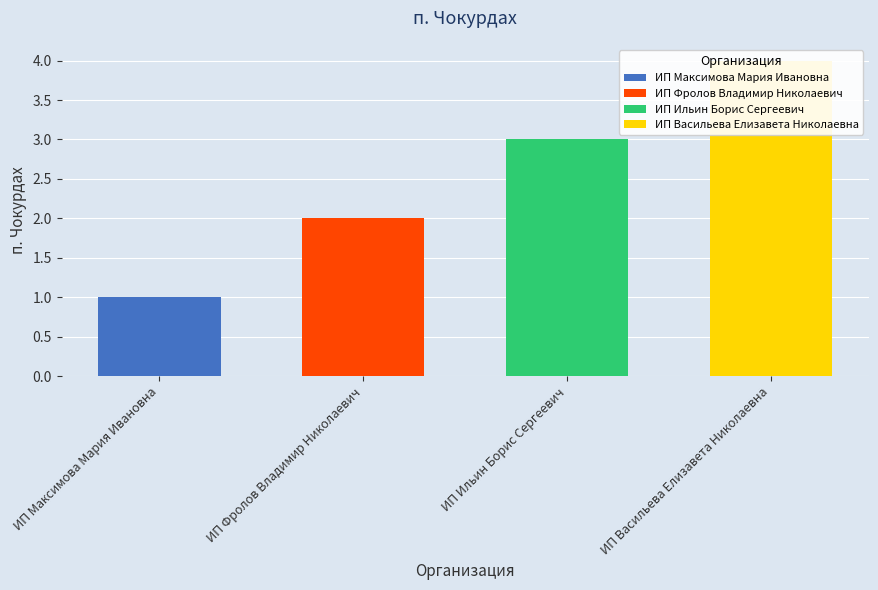

List the labels in order of value, smallest first.

ИП Максимова Мария Ивановна, ИП Фролов Владимир Николаевич, ИП Ильин Борис Сергеевич, ИП Васильева Елизавета Николаевна